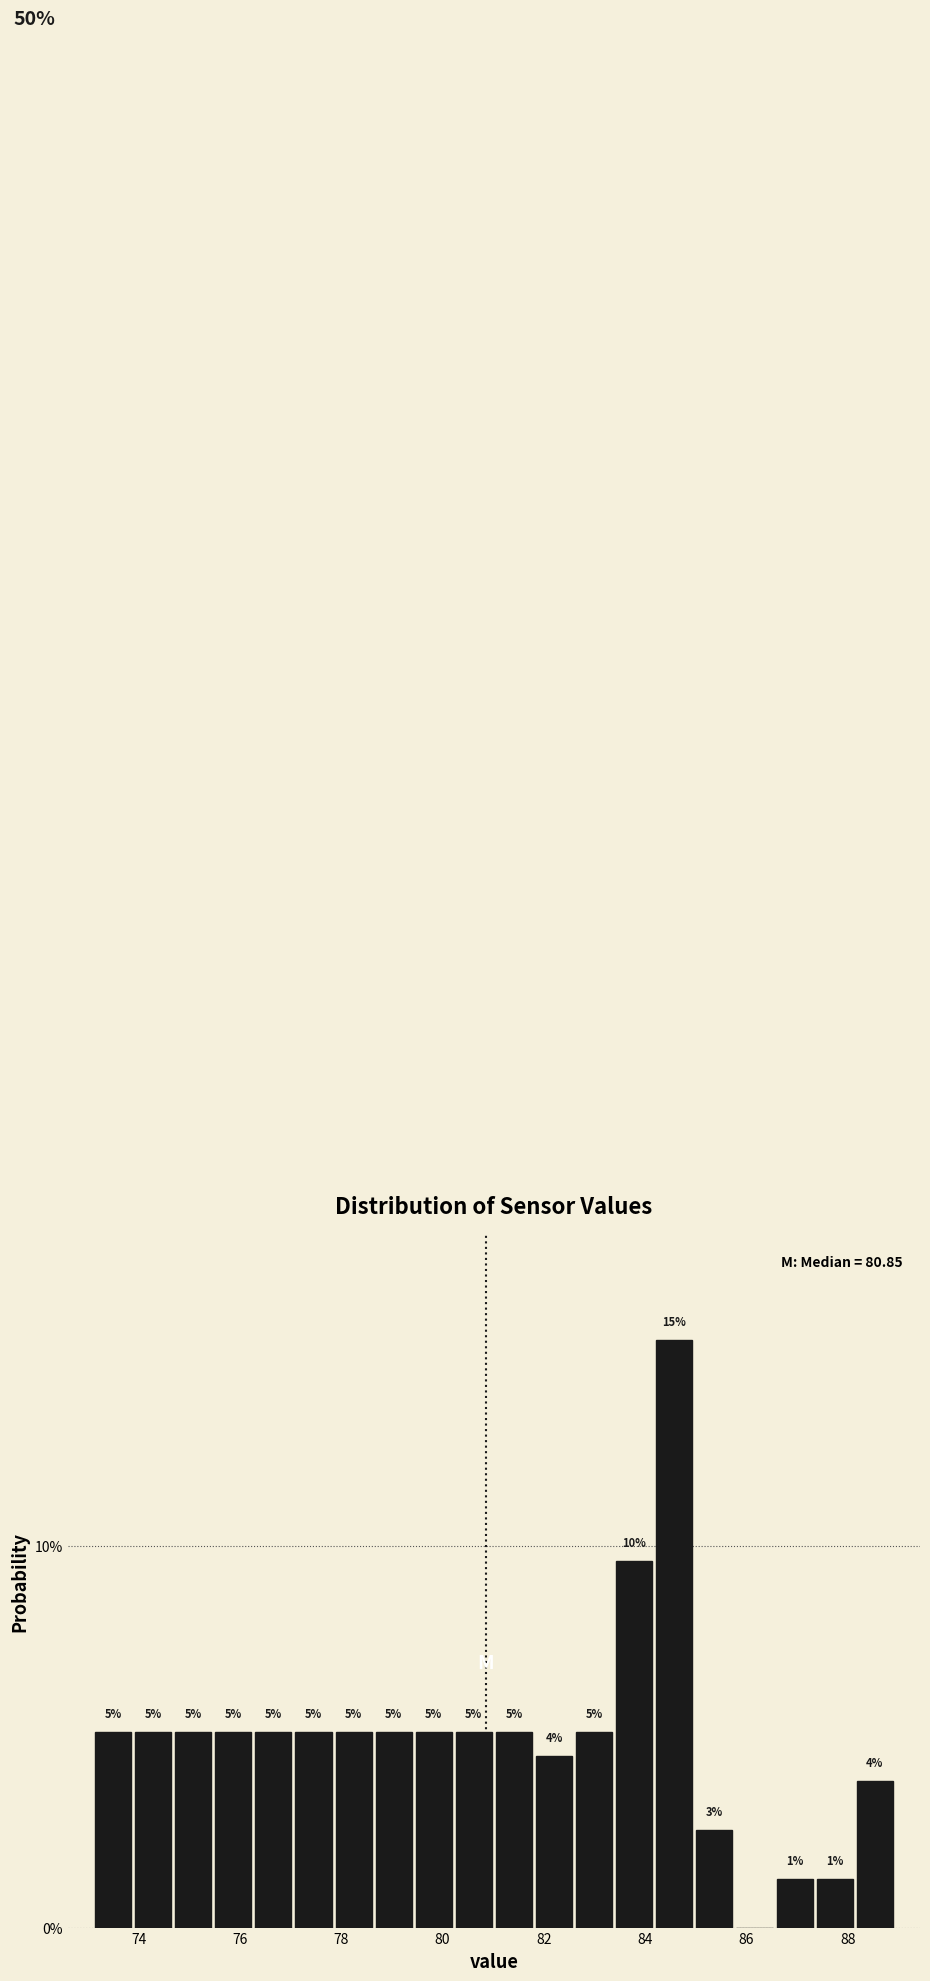

Around what value on the x-axis is the tallest bar? Give the approximate position of its centre, as read against the axis.

84.6